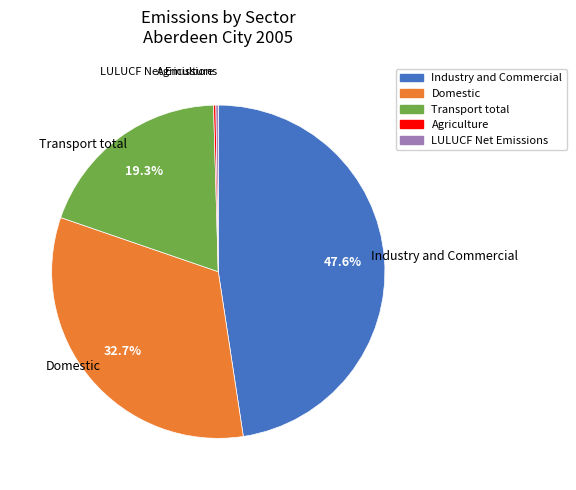

Is it true that Domestic is 43% of the pie?

False